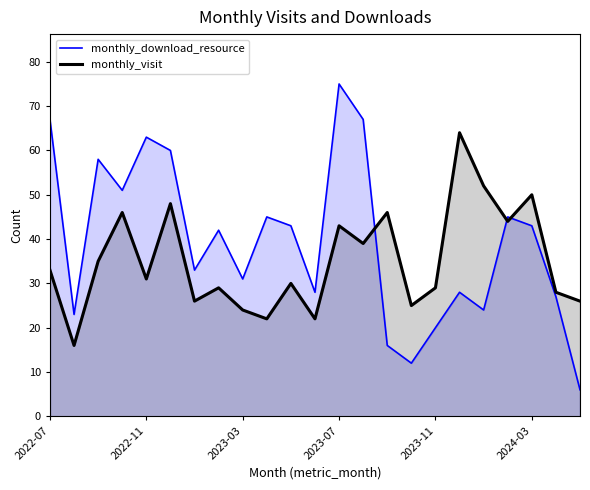

What is the approximate value of monthly_visit at 2024-02, to the nearest 10?

40